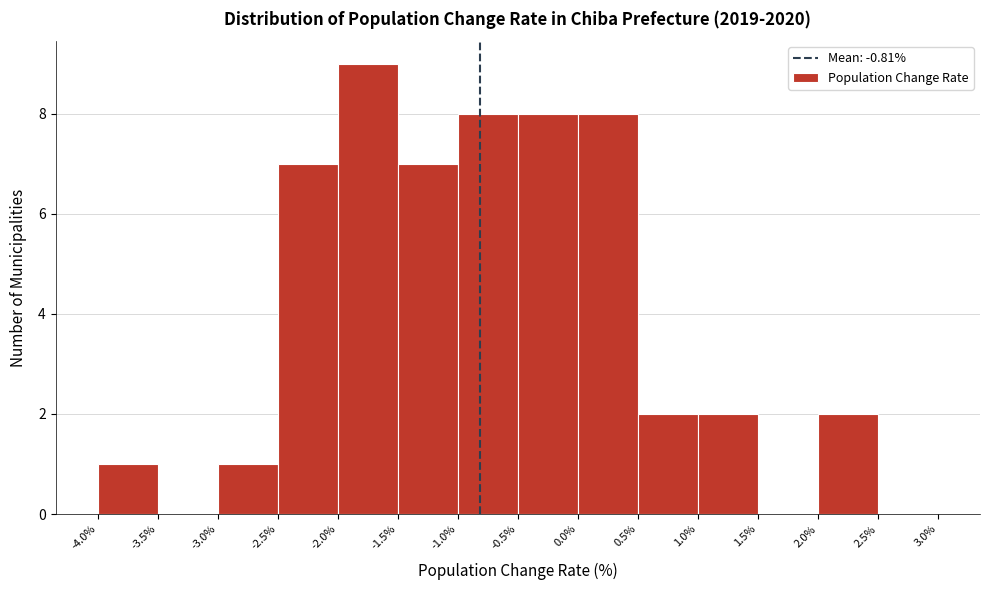

What is the height of the bar covering 0.0% to 0.5% on the x-axis? The values are not printed on the chart, so give them approximately, as read against the axis.

8